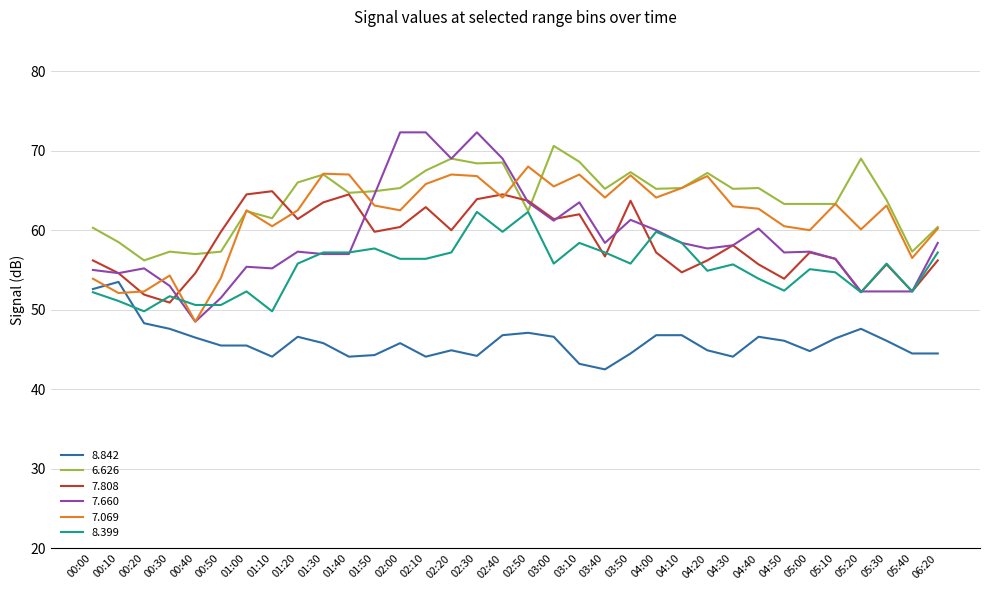

What value does the 8.399 series have at 04:20?

54.9